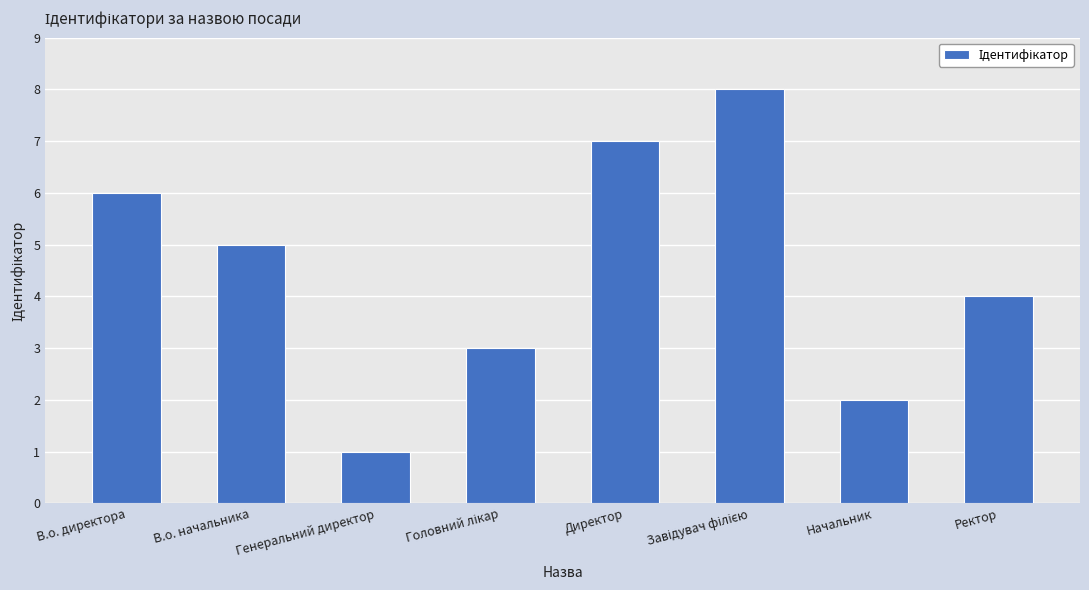

Reading right to left, what are all the values shown in this chart?

4	2	8	7	3	1	5	6